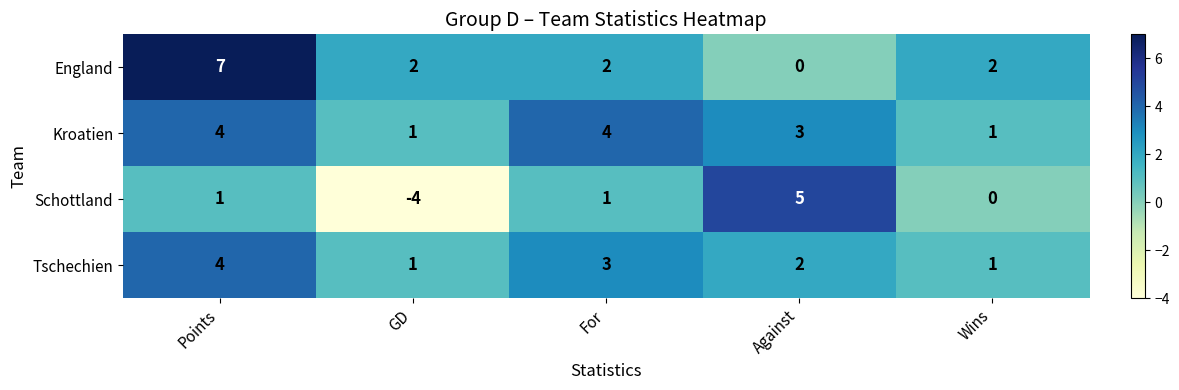

How many values in the Schottland series are below 1?

2